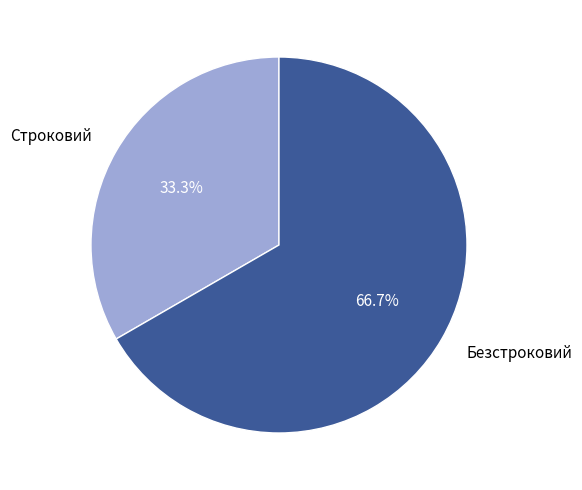

What is the majority slice?

Безстроковий